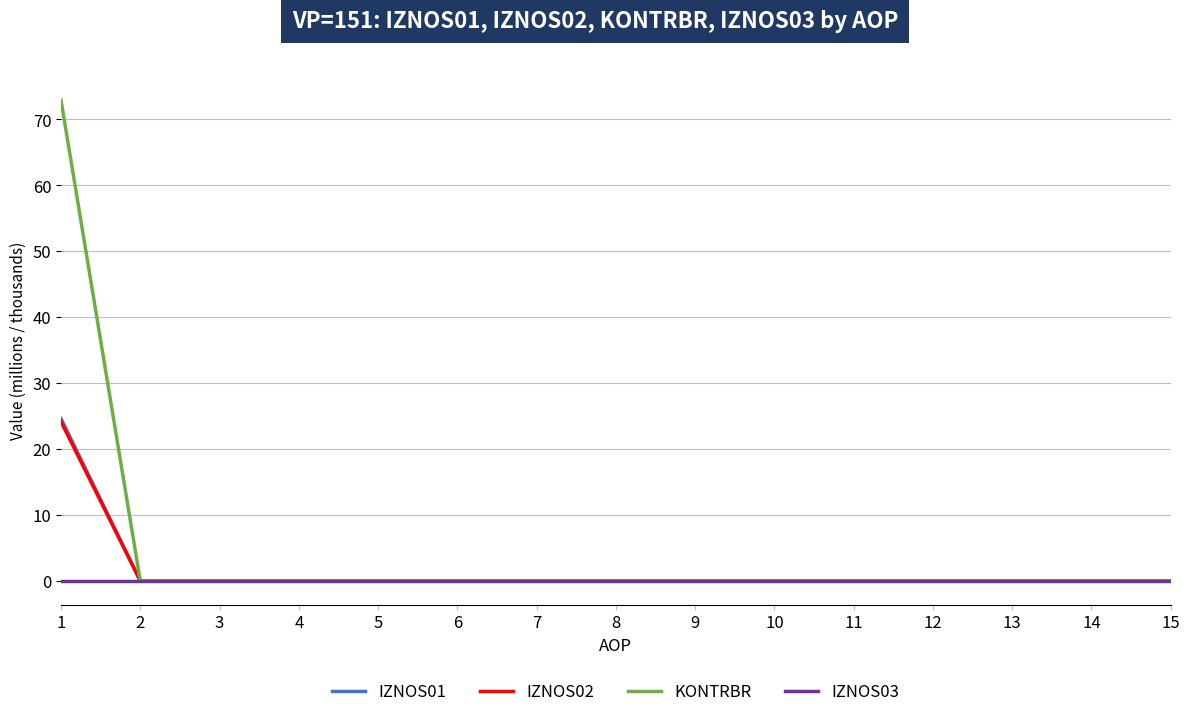

Which series has the widest spread of values?

KONTRBR